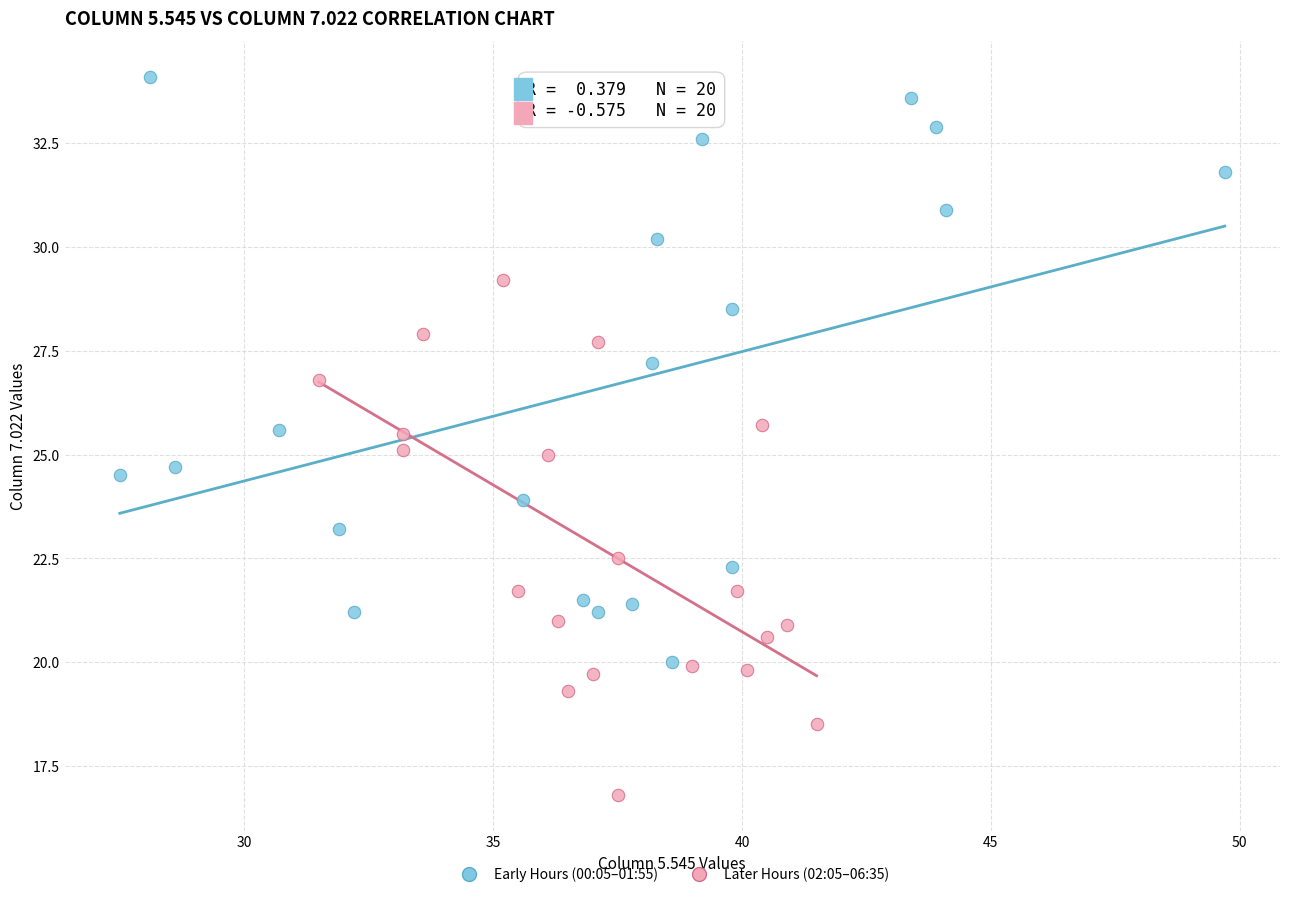

Which series has the largest Y range (max minus min)?

Early Hours (00:05–01:55)